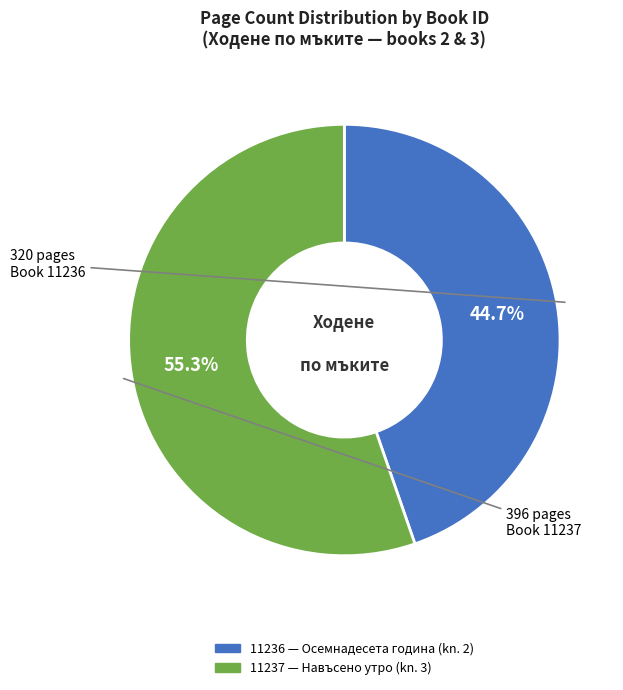

To the nearest percent, what percentage of the pie is 11236?

45%